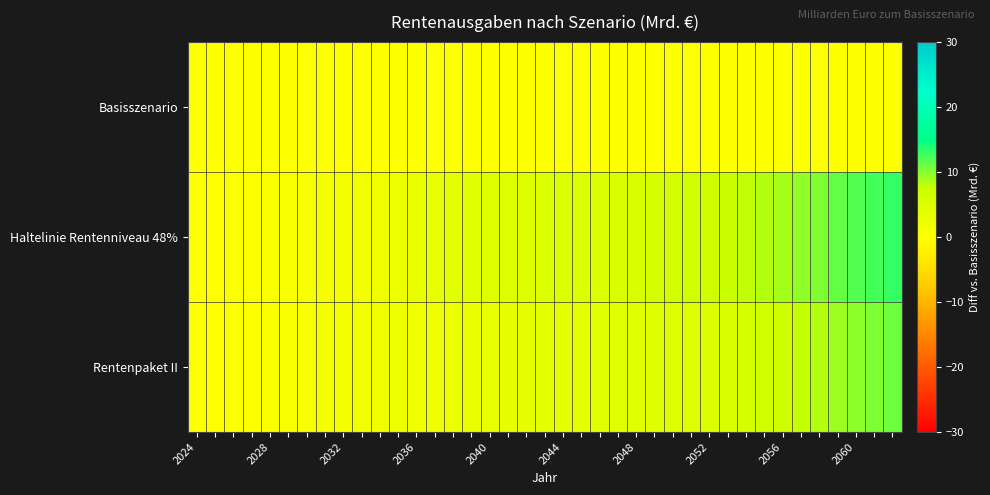

Which series has the largest total across all categories?

Haltelinie Rentenniveau 48%